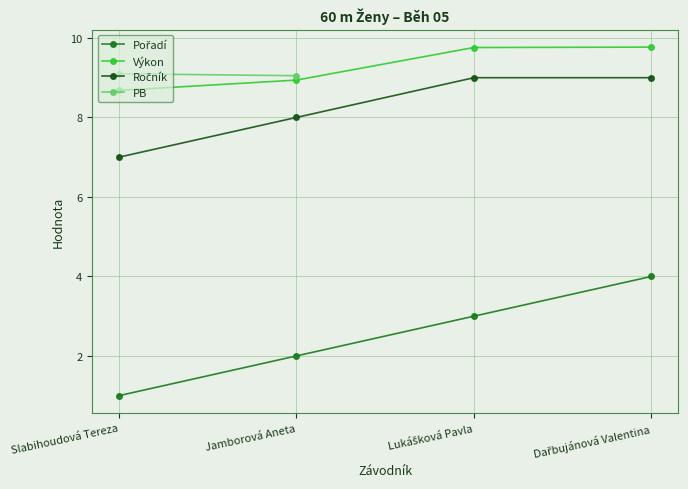

List the series in order of their peak value, lowest first.

Pořadí, Ročník, PB, Výkon